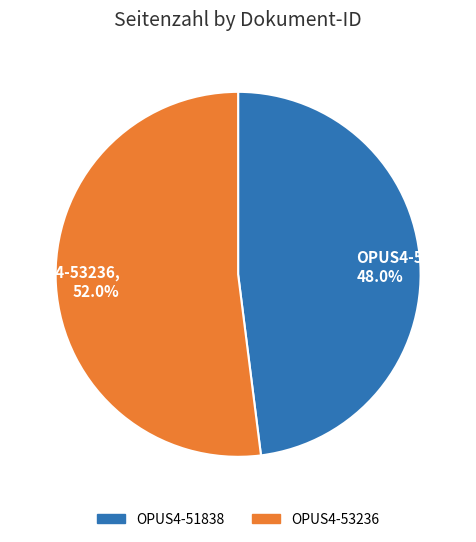

True or false: OPUS4-53236 accounts for 52% of the total.

True